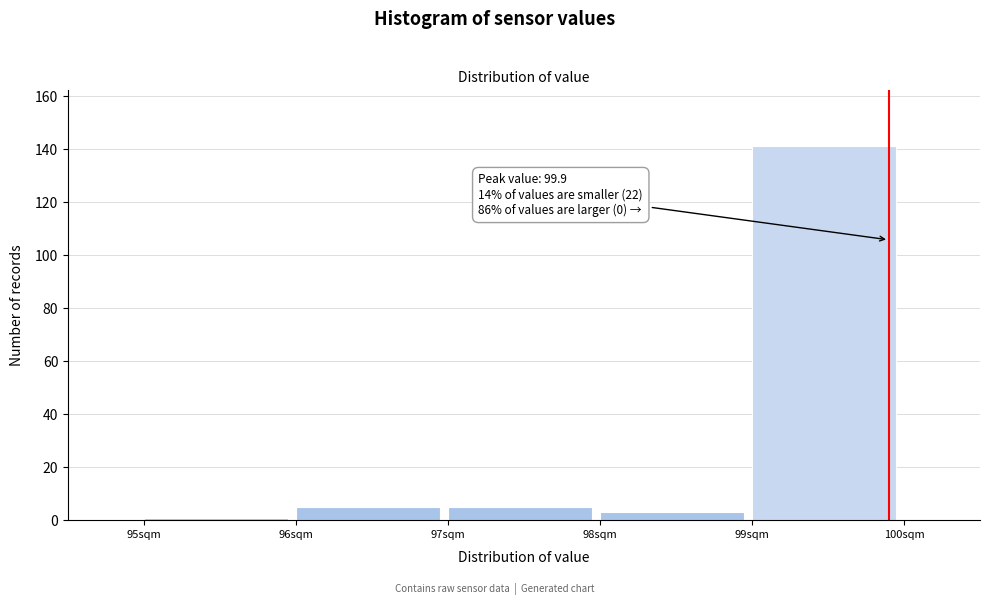

Over which range of the x-axis is the bar tallest?

99 to 100